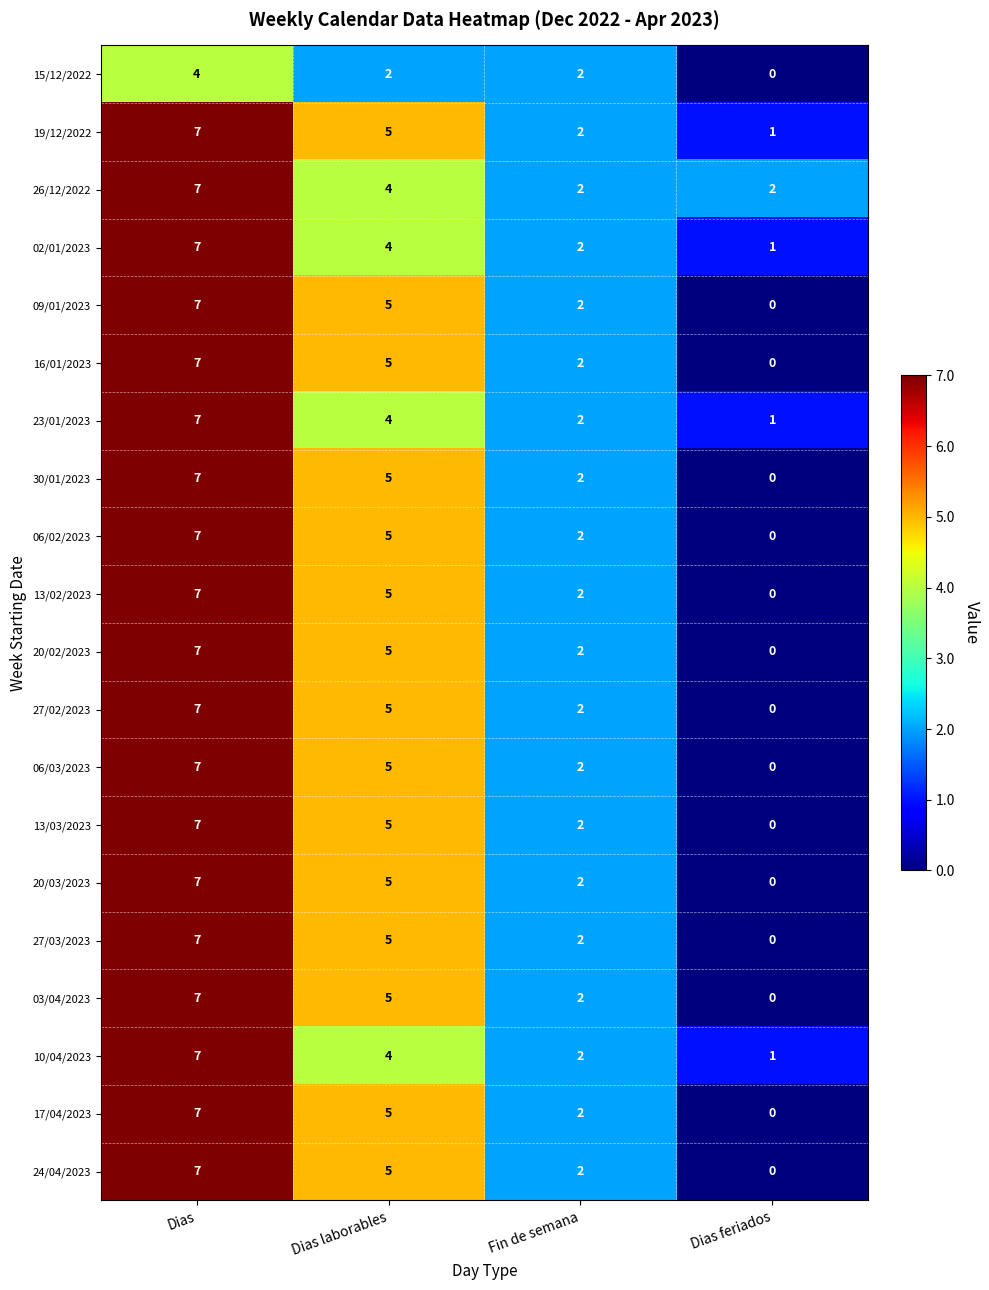

The value of 27/02/2023 at Dias is 12. True or false?

False